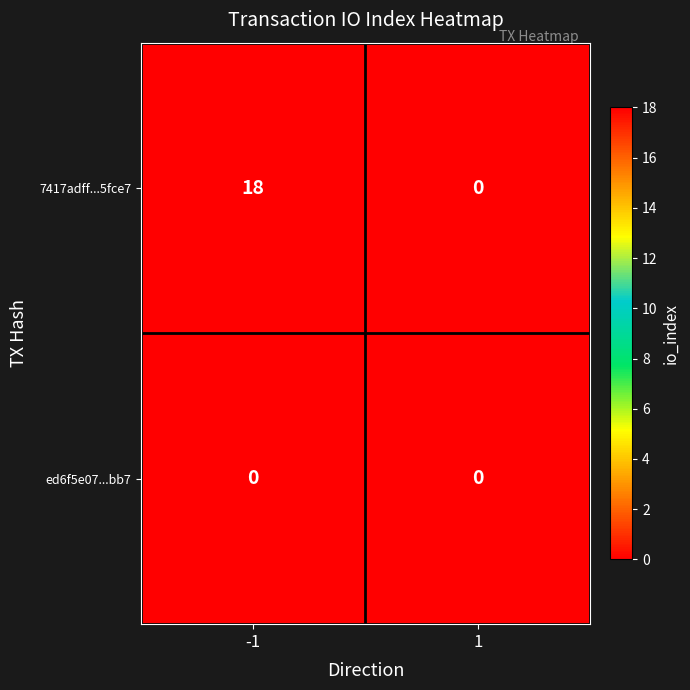

True or false: 7417adff...5fce7 has a value of 7 at 1.

False